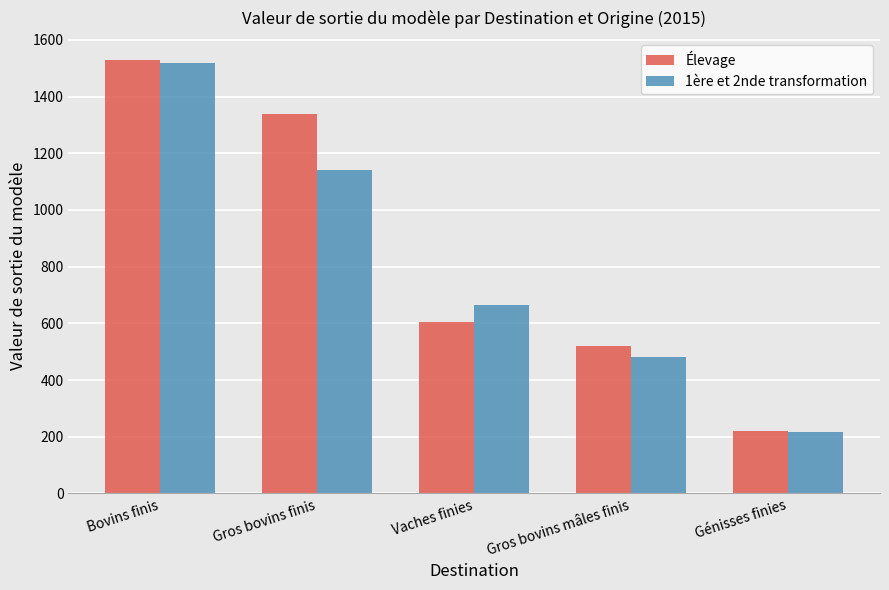

At which category does the chart reach its peak across all series?

Bovins finis